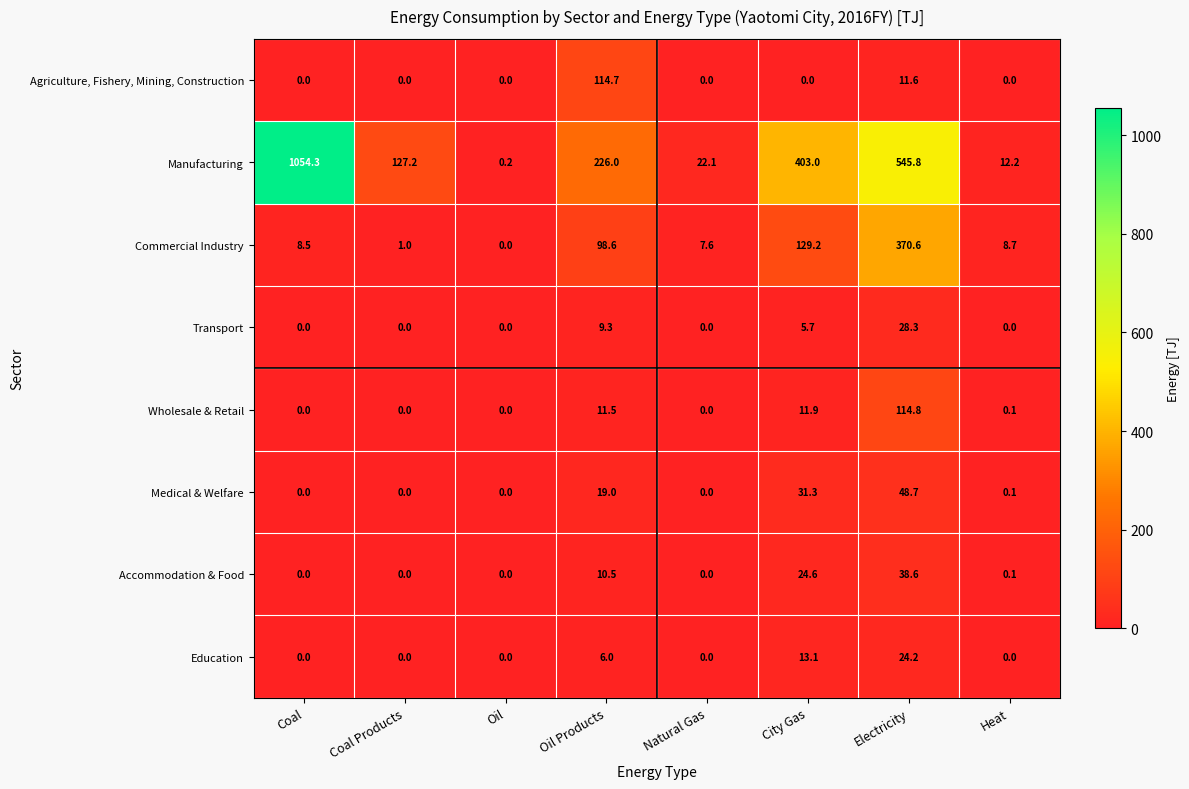

List the series in order of their peak value, highest first.

Manufacturing, Commercial Industry, Wholesale & Retail, Agriculture, Fishery, Mining, Construction, Medical & Welfare, Accommodation & Food, Transport, Education